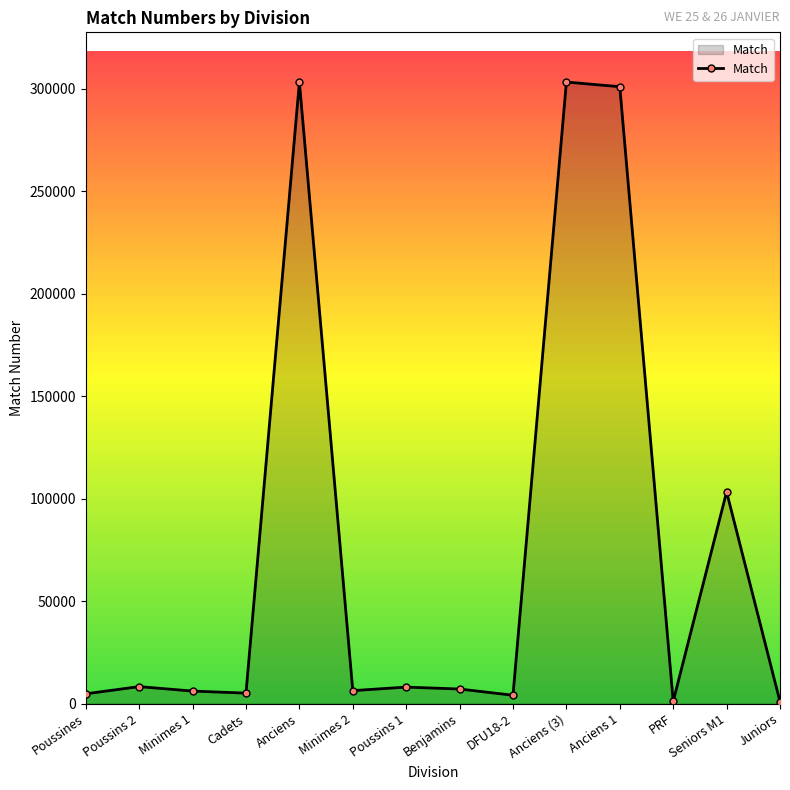

What position from the right is PRF?

3